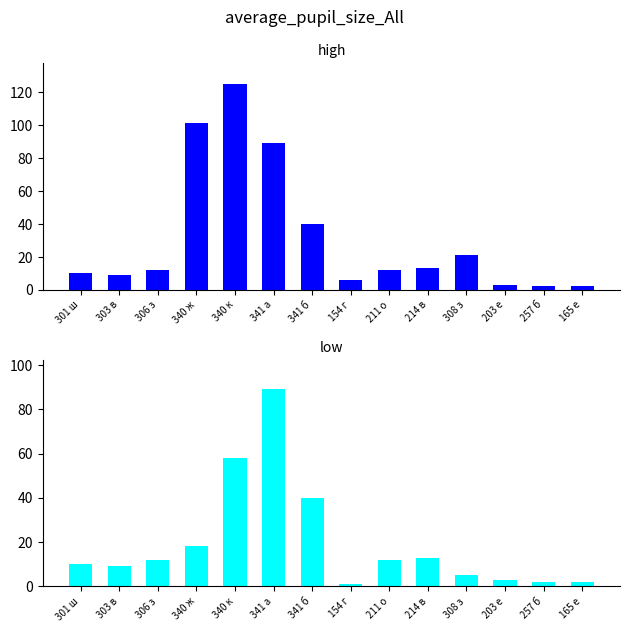

What is the lowest value of the high series?

2